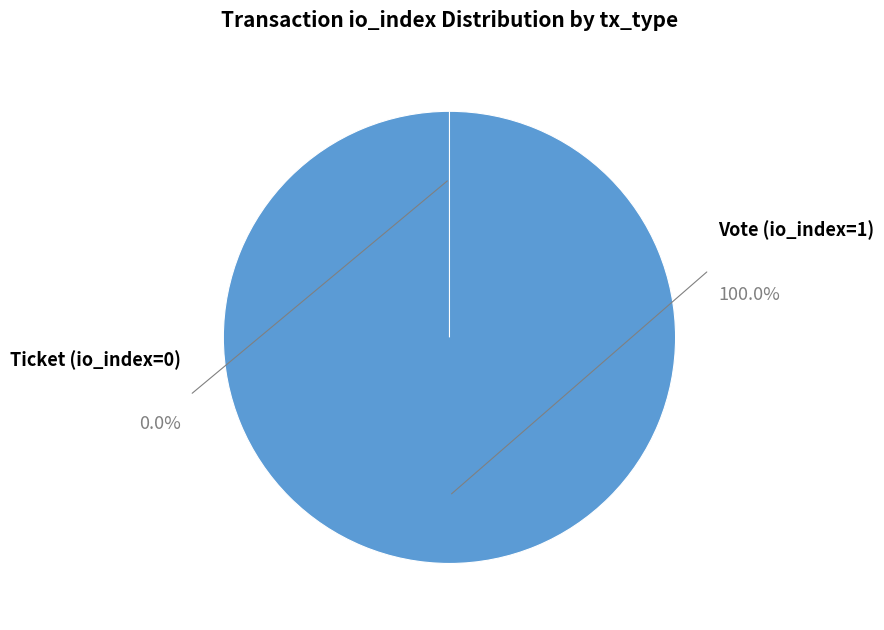

True or false: Vote (io_index=1) accounts for 100% of the total.

True